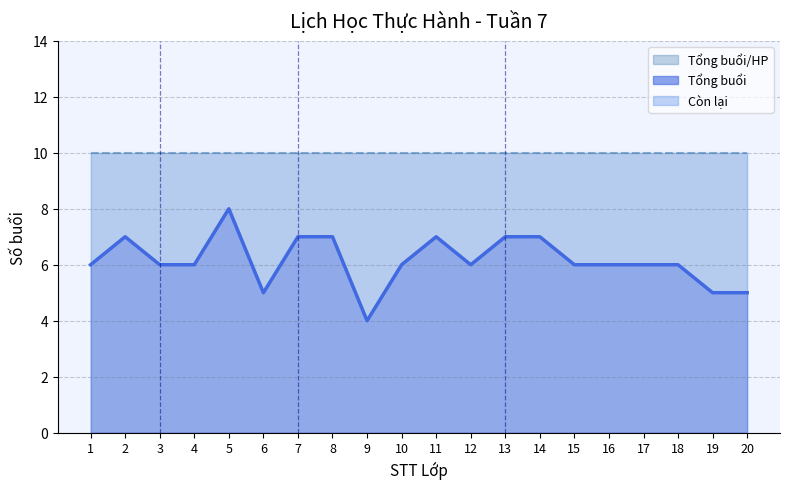

Where is Tổng buổi nearest to the value 6?

1